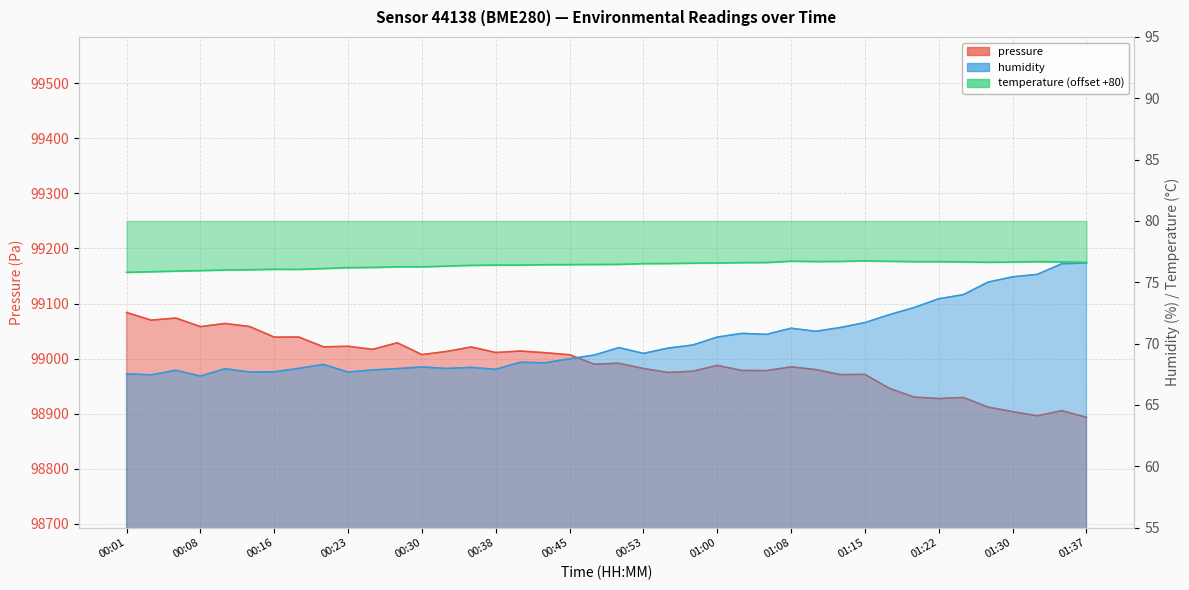

At how many categories does at least one series exceed 38688?

40